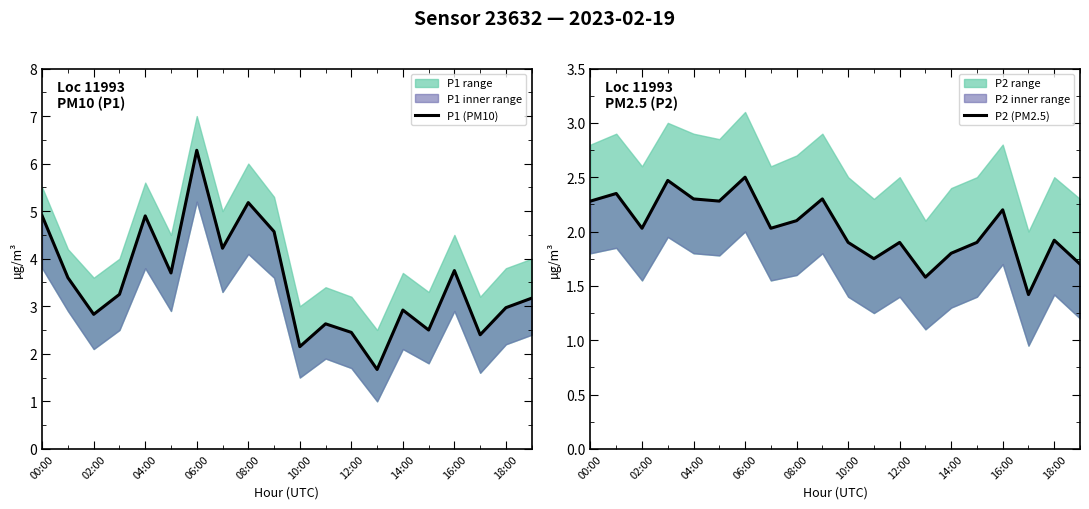

What position from the right is 11?

9